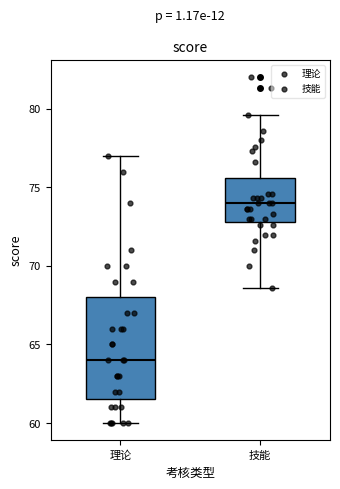

Reading left to right, read every box against the y-axis: the position of its median line, the range the box covers, and the ends of its whiskers. The values are not printed on the chart, so give them approximately, as read against the axis.

理论: median 64.0, box 61.5 to 68.0, whiskers 60.0 to 77.0
技能: median 74.0, box 73.0 to 75.5, whiskers 68.5 to 79.5